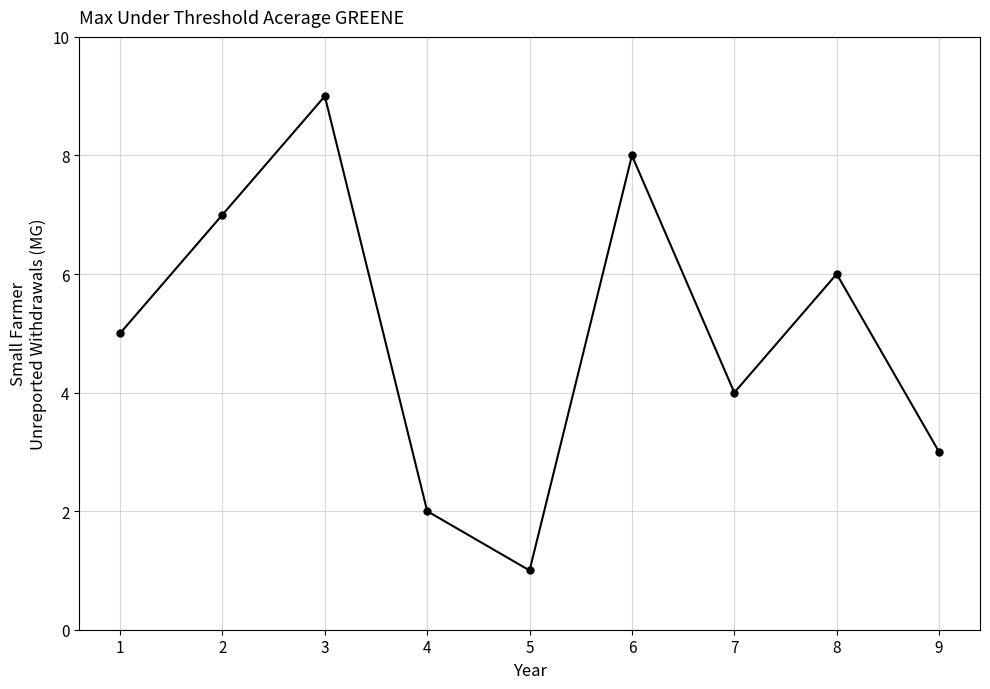

What is the smallest value displayed?

1